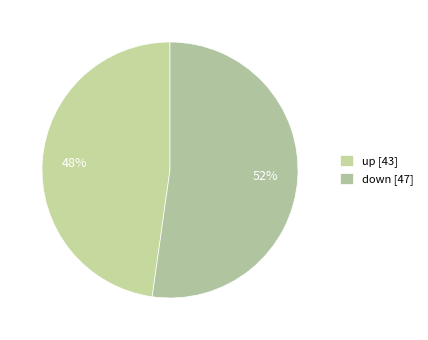

Does any single category account for the majority?

Yes